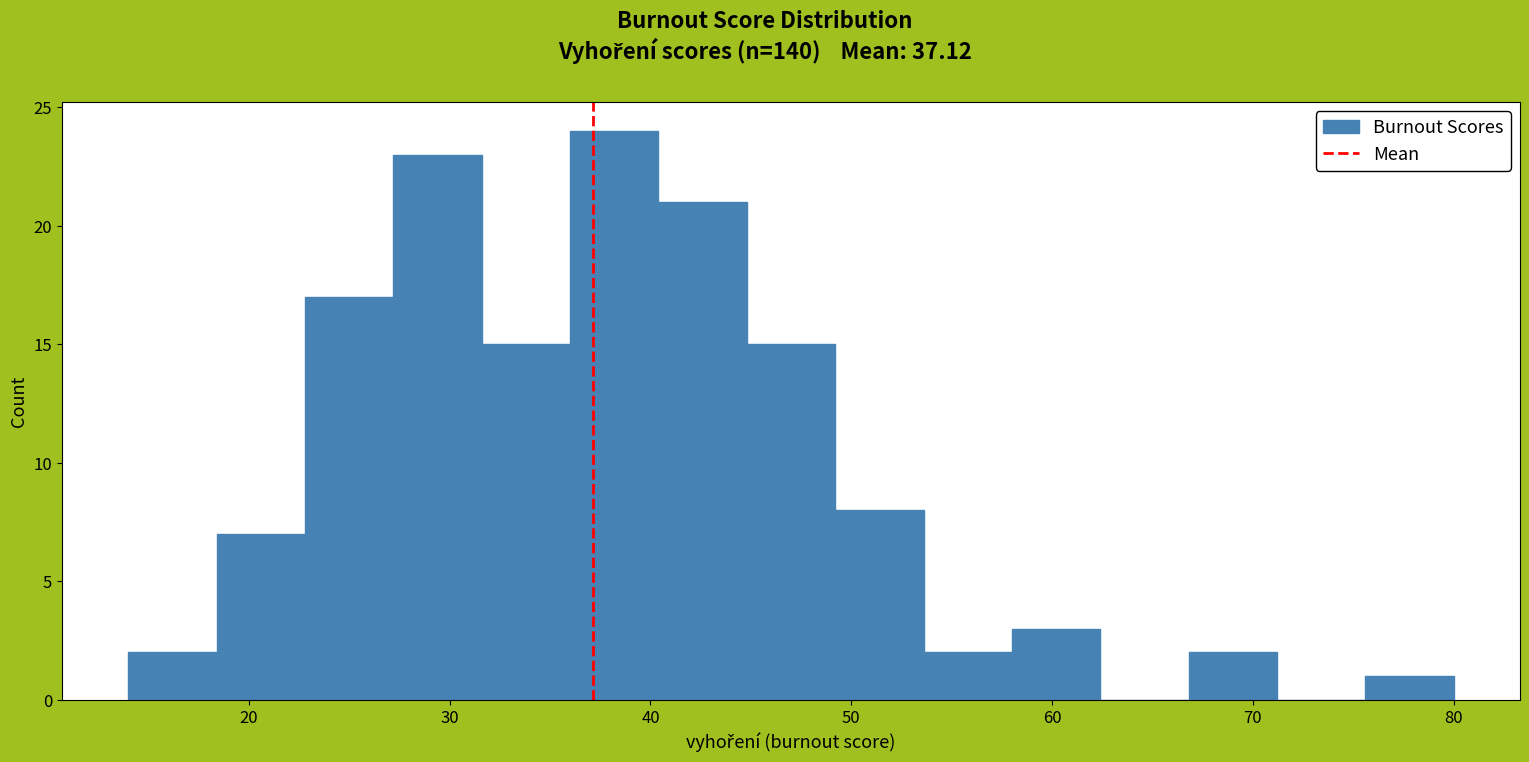

Reading left to right, list every bar in this chart as the range it spans on the x-axis followed by its height. Neither the bar edges nor the heights are printed on the chart, so give them approximately, as read against the axes.

14.0 to 18.4: 2
18.4 to 22.8: 7
22.8 to 27.2: 17
27.2 to 31.6: 23
31.6 to 36.0: 15
36.0 to 40.4: 24
40.4 to 44.8: 21
44.8 to 49.2: 15
49.2 to 53.6: 8
53.6 to 58.0: 2
58.0 to 62.4: 3
62.4 to 66.8: 0
66.8 to 71.2: 2
71.2 to 75.6: 0
75.6 to 80.0: 1